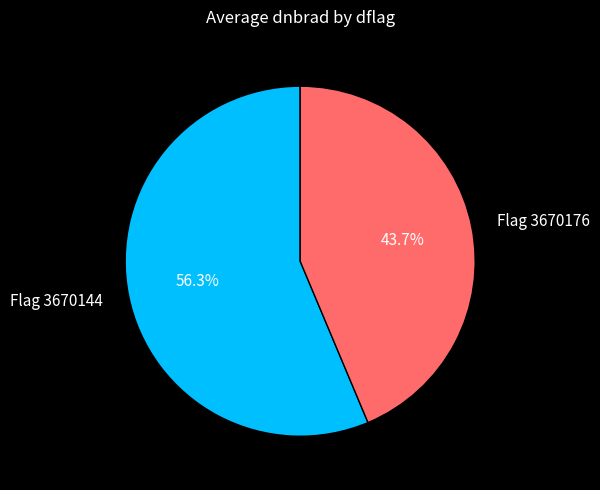

What percentage do Flag 3670144 and Flag 3670176 together represent?

100.0%